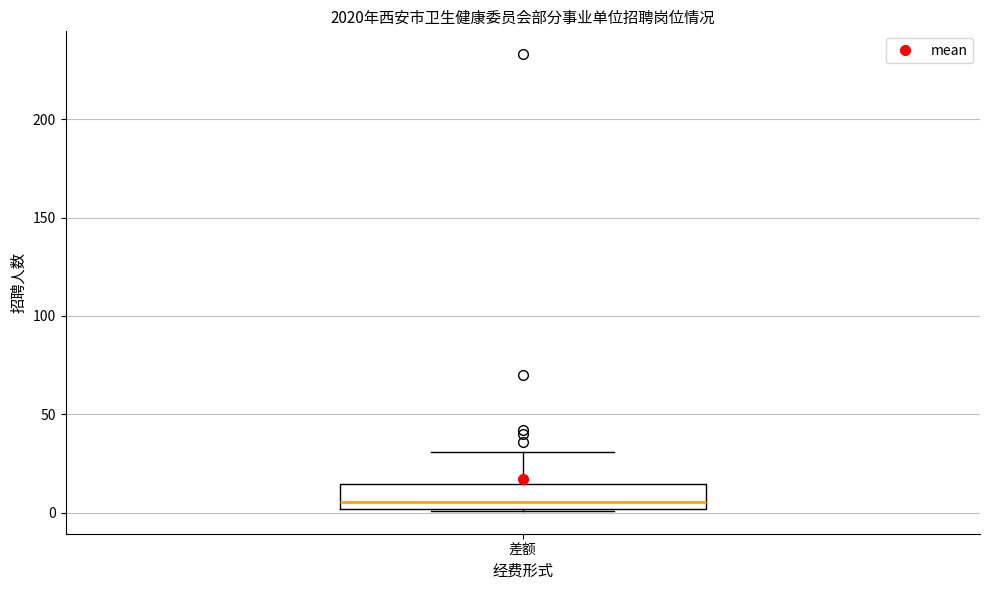

Read this box plot against the y-axis: the position of the median line, the range covered by the box, and the ends of both whiskers. The values are not printed on the chart, so give them approximately, as read against the axis.

median 5, box 0 to 15, whiskers 0 to 30